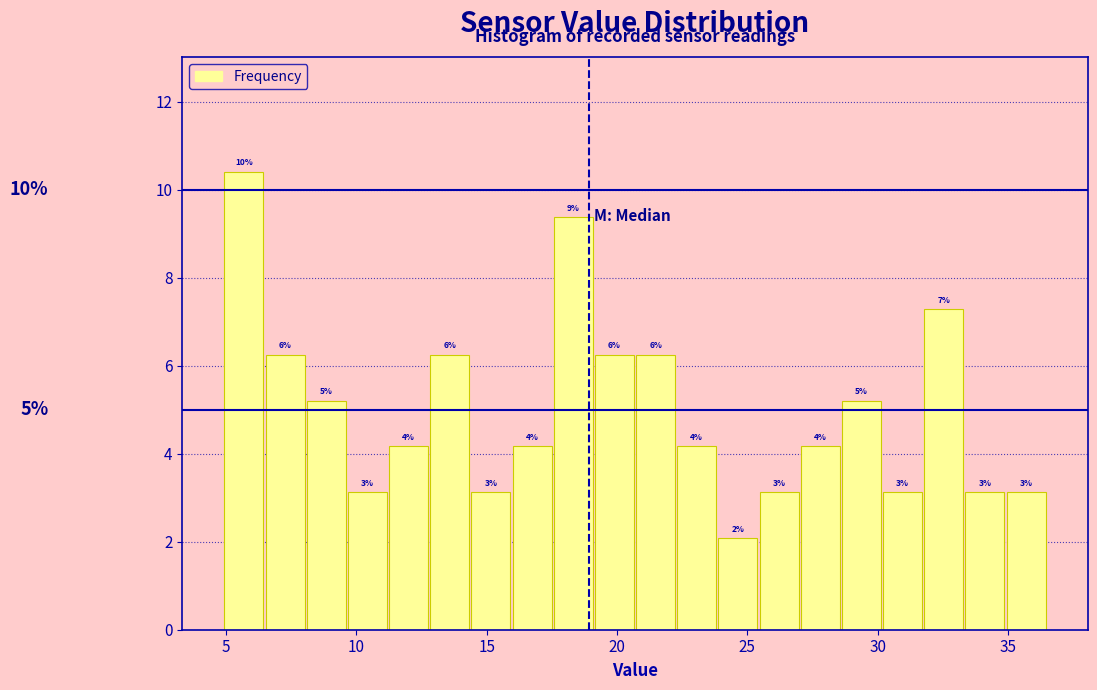

Read against the x-axis, roughly where is the centre of the tallest bar?

5.5